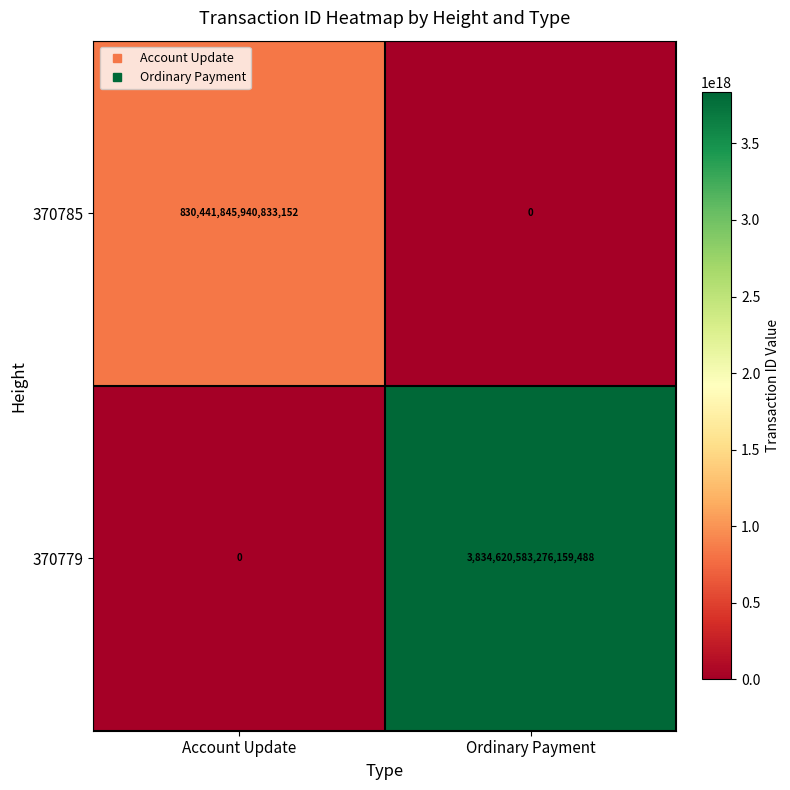

List the labels in order of 370785 value, largest first.

Account Update, Ordinary Payment